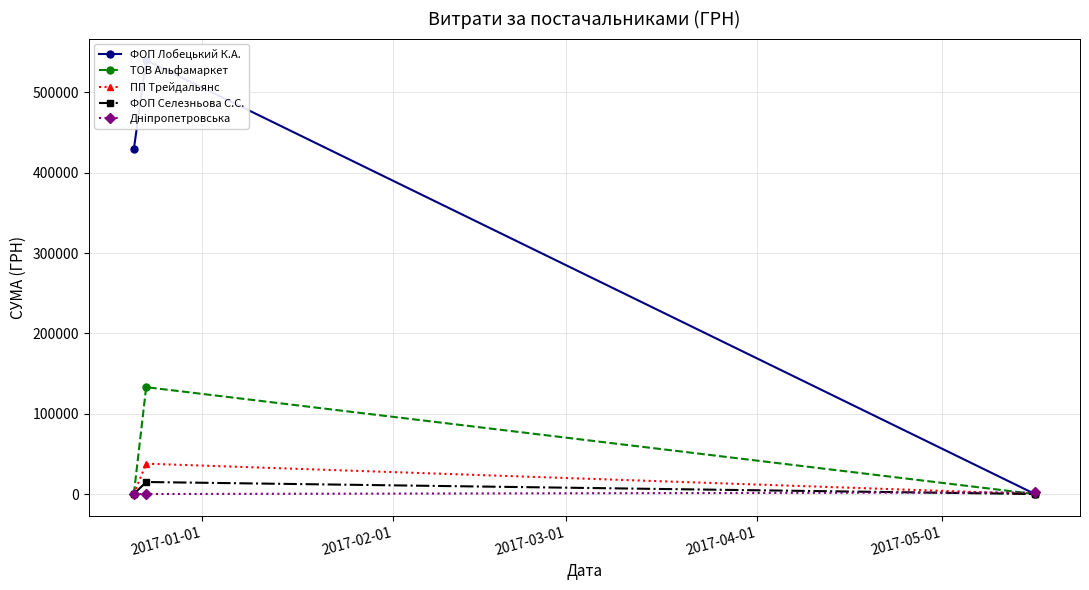

What is the value of the ТОВ Альфамаркет point at the 2nd from the left?

133061.8